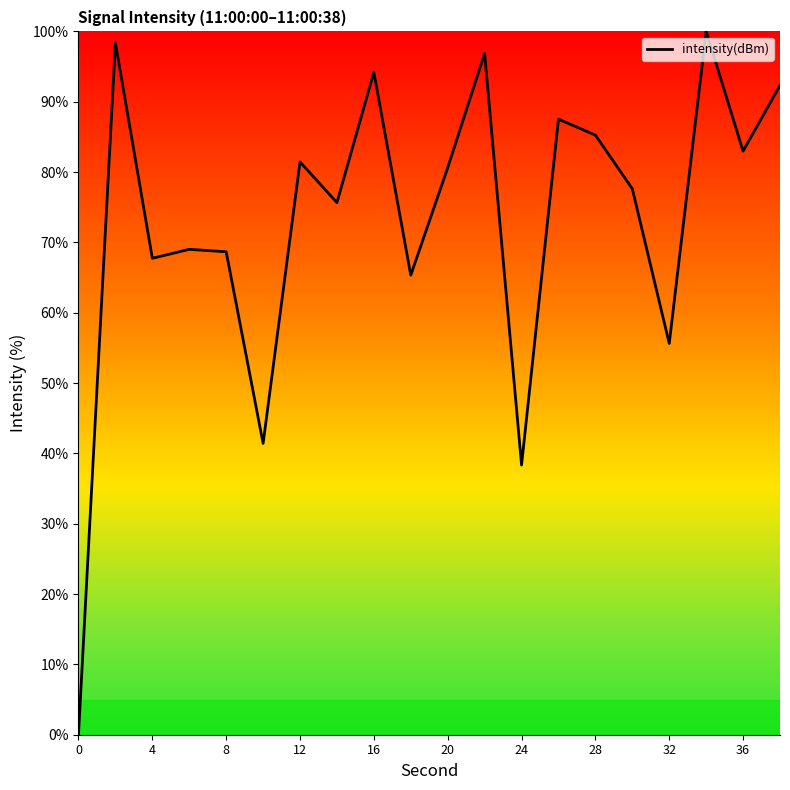

How many lines are shown in the chart?

1